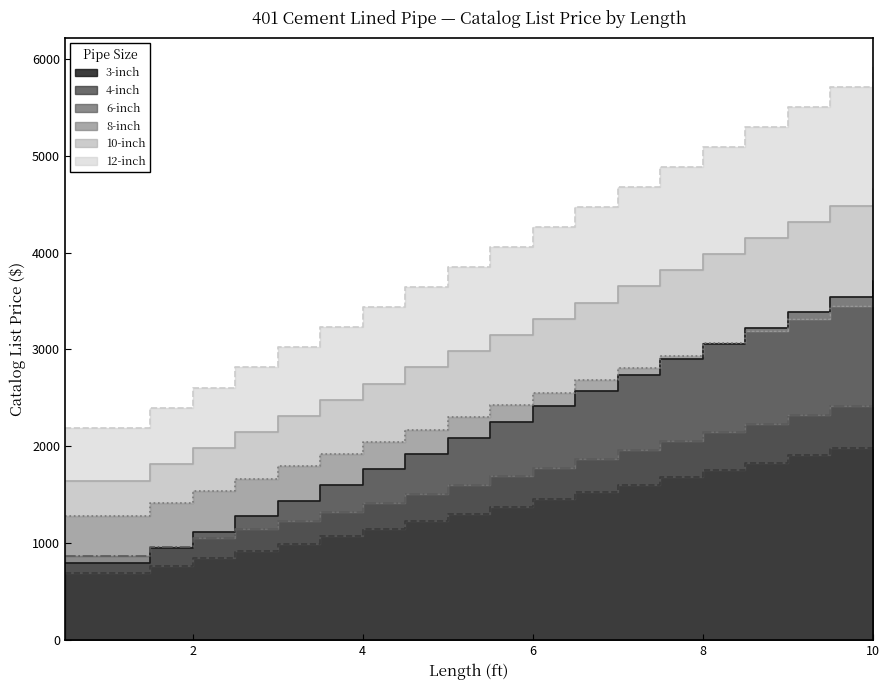

At which label does 3-inch first exceed 2250?

6.0